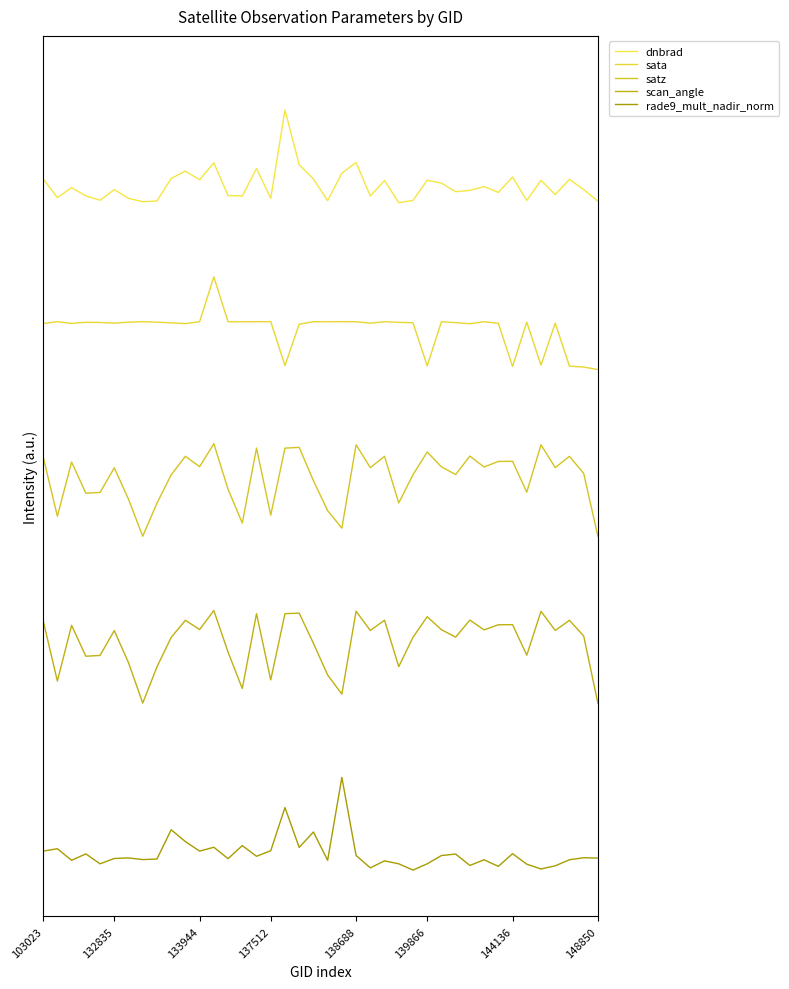

At which label does scan_angle reach its peak?

12